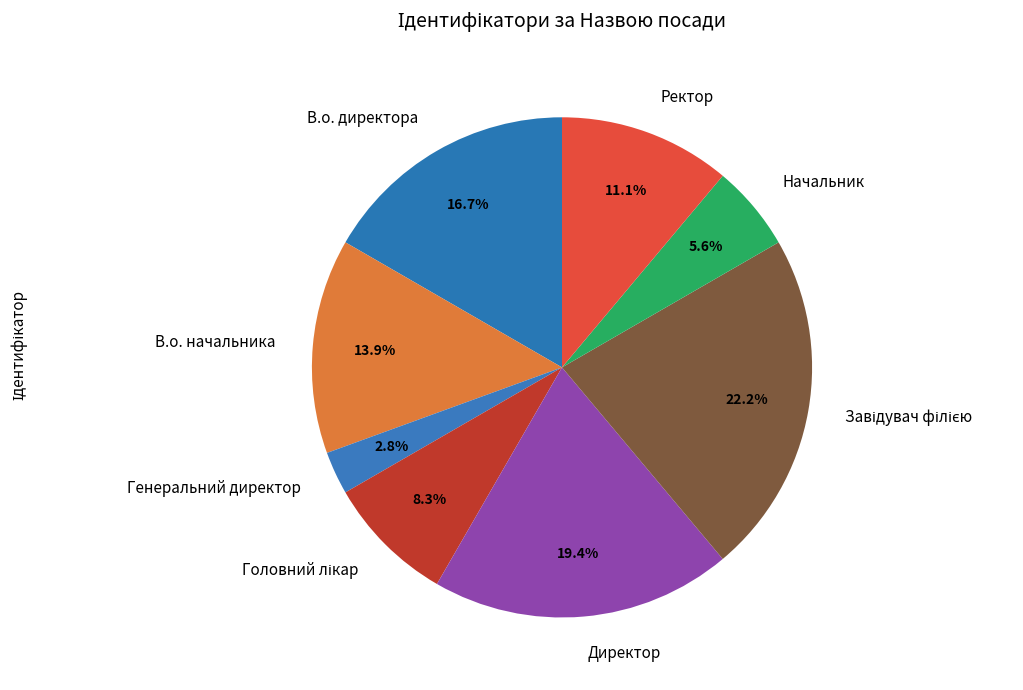

How much of the chart is everything except Ректор?

88.9%